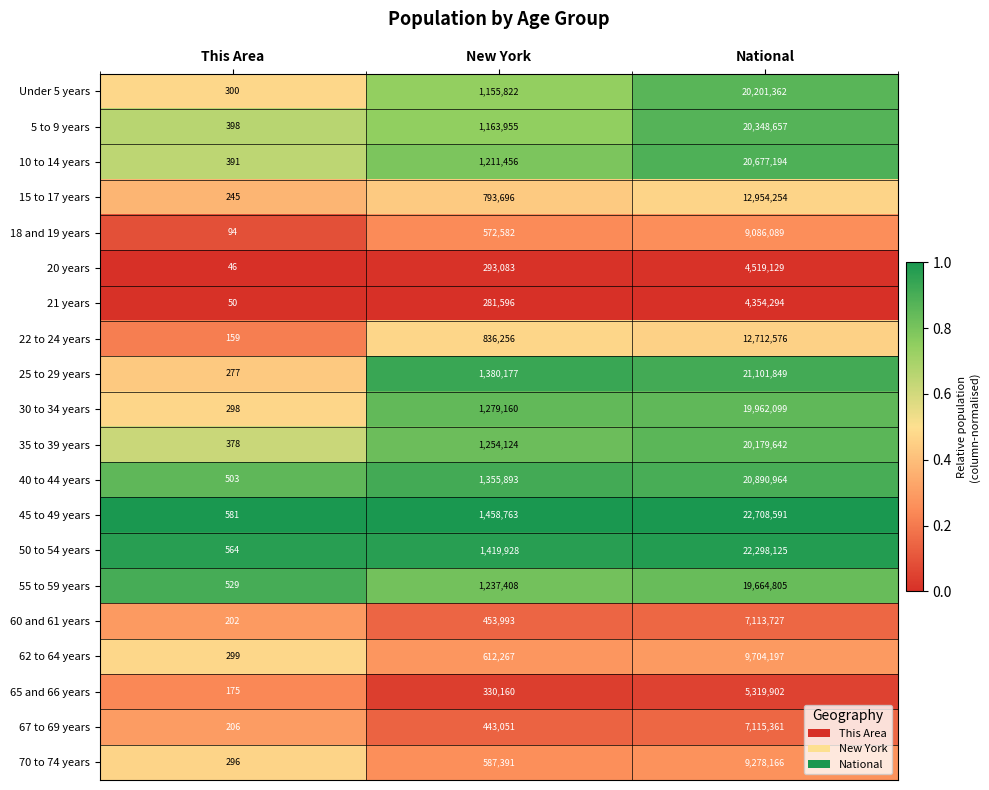

What is the highest value of the 55 to 59 years series?

19664805